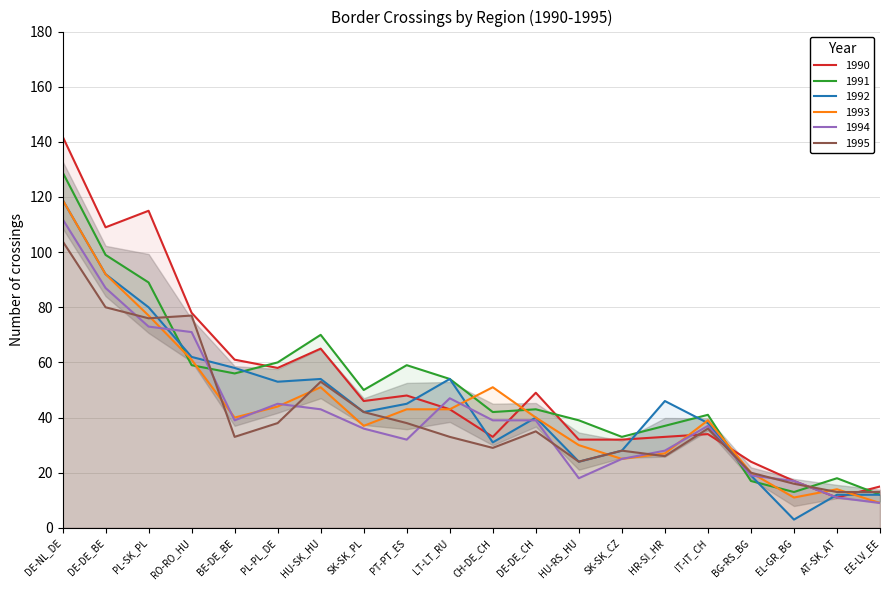

At which label does 1993 reach its peak?

DE-NL_DE